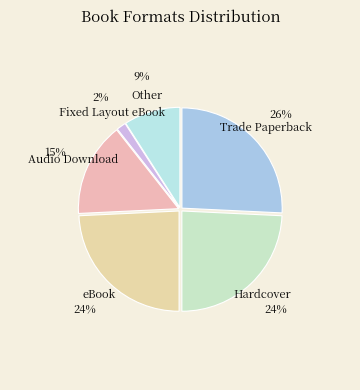

Is there a majority slice in this chart?

No